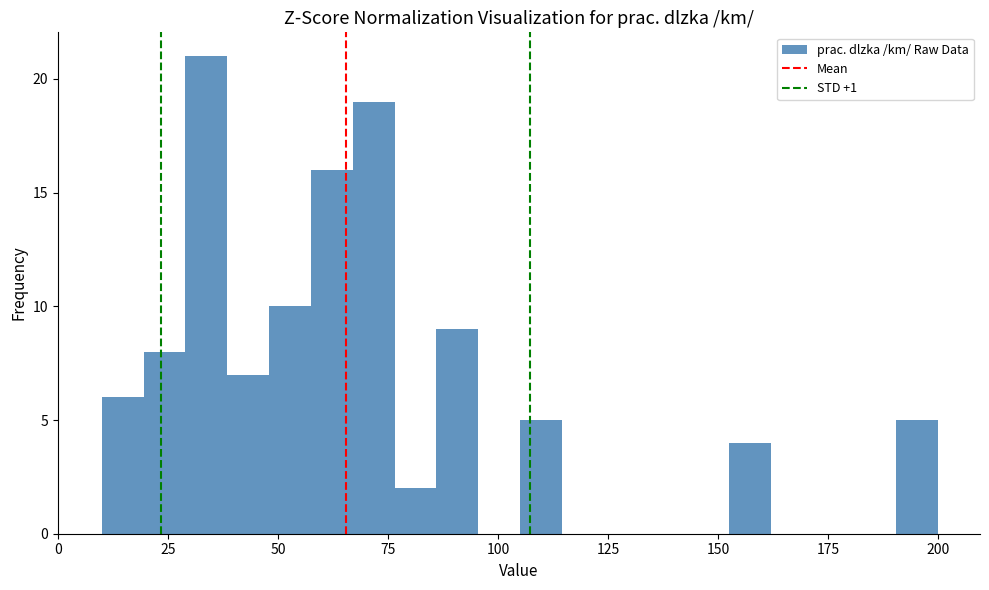

Read against the x-axis, roughly where is the centre of the tallest bar?

35